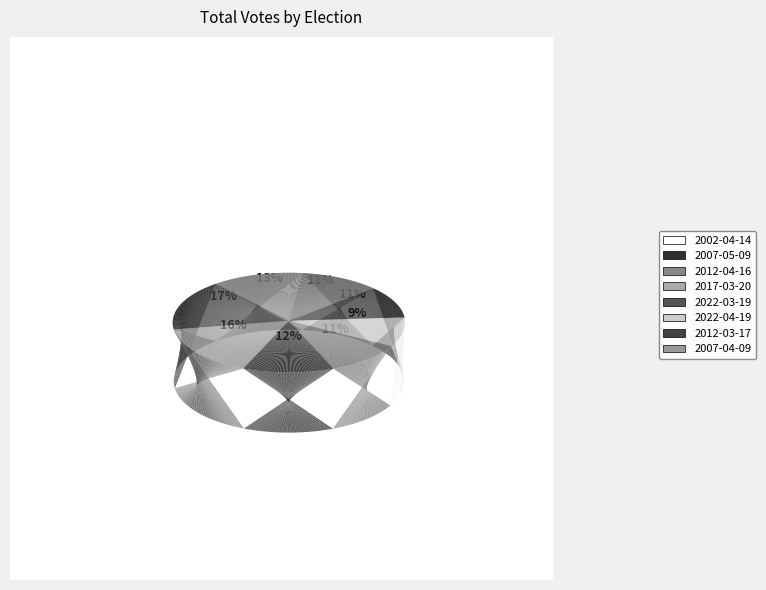

Which category has the smallest portion of the pie?

2002-04-14